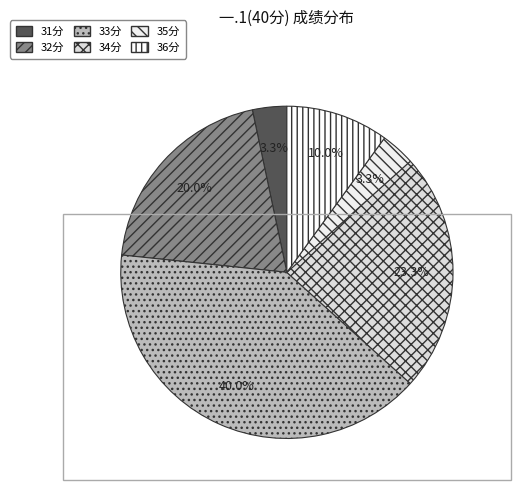

How many slices are in this pie chart?

6